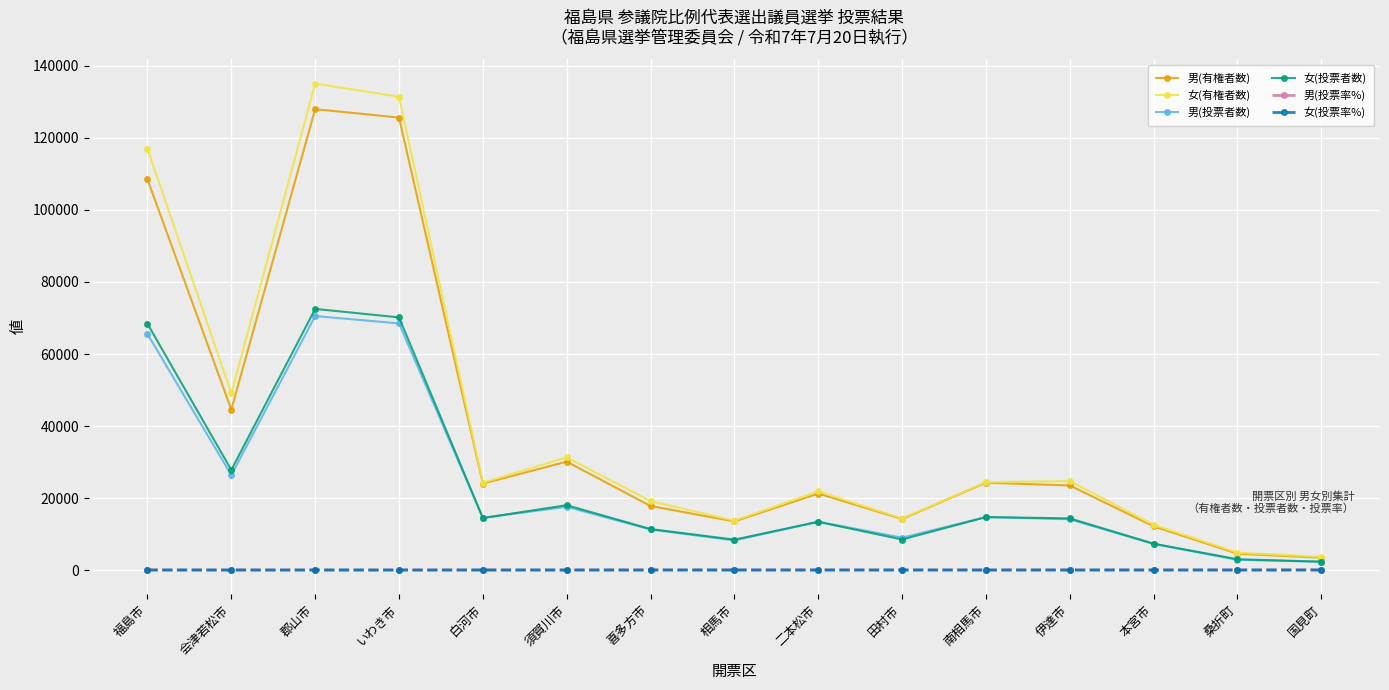

Which series has the largest range (max minus min)?

女(有権者数)